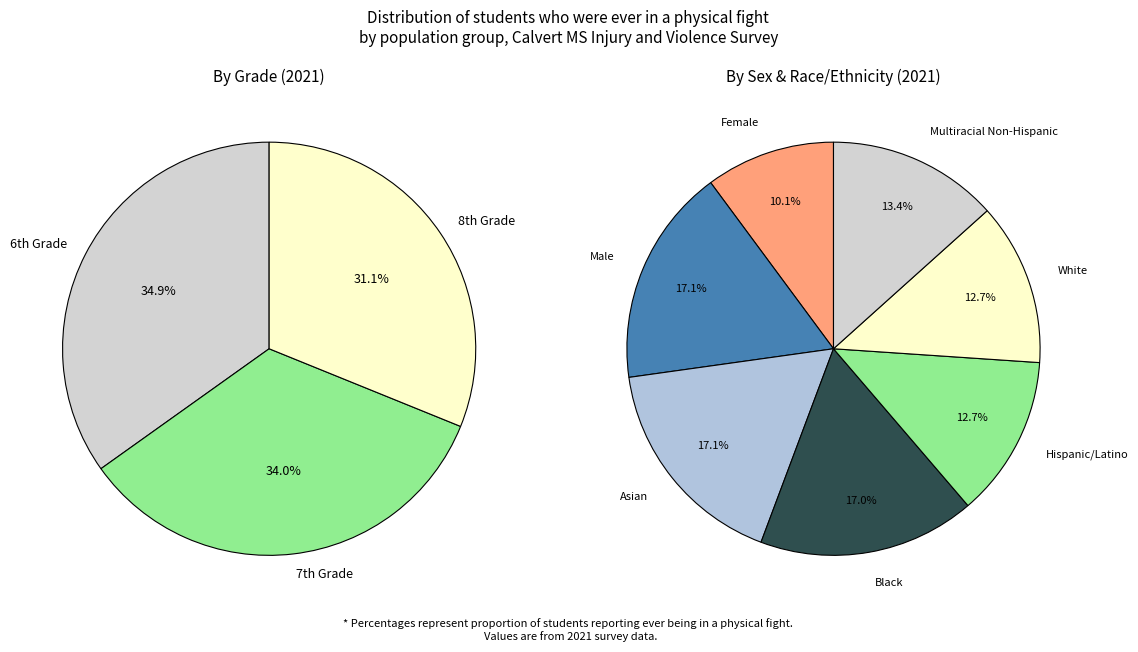

Which category has the biggest portion of the pie?

Male